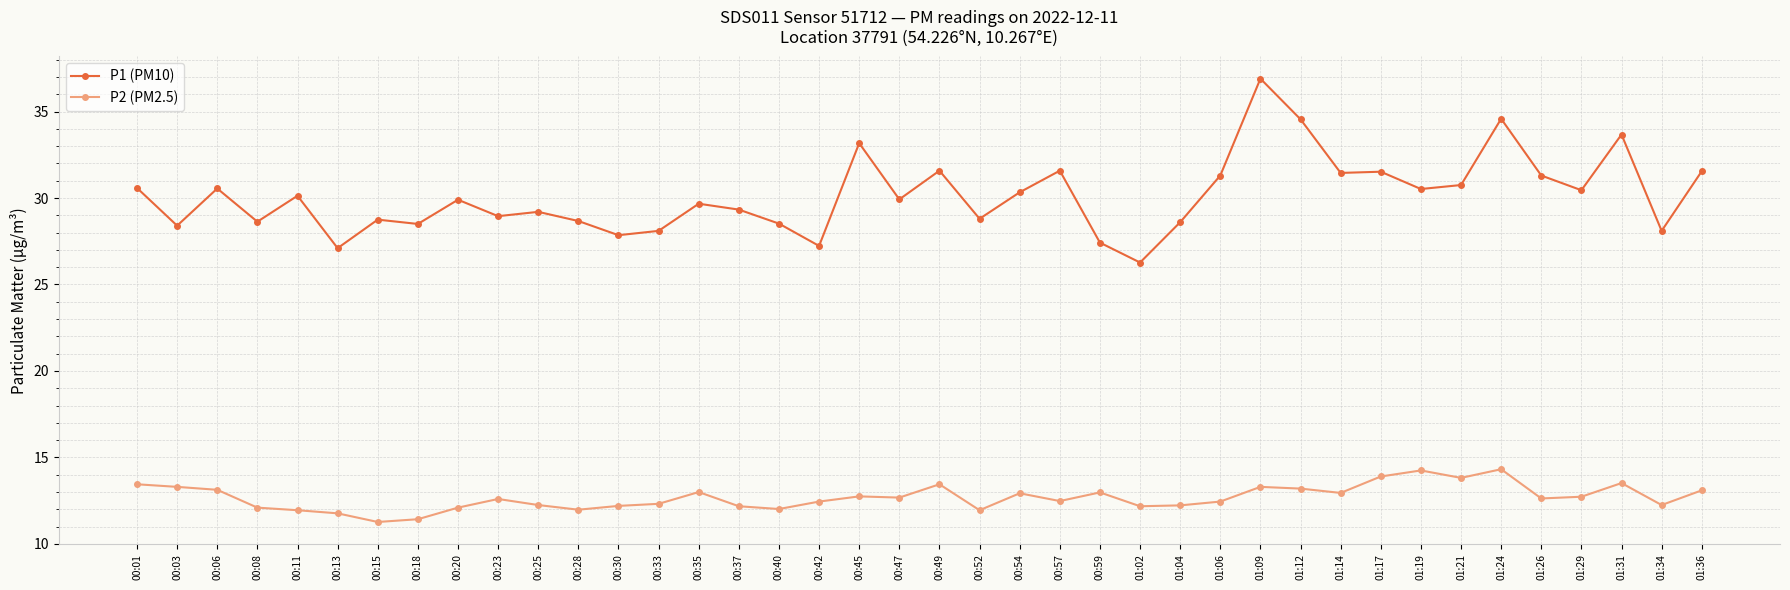

At which category is the sum across all series the highest?

01:09